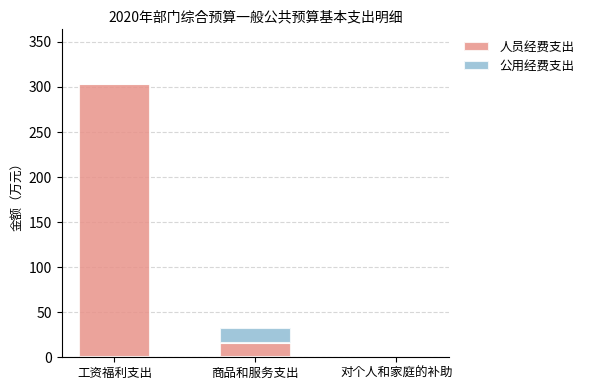

The value of 人员经费支出 at 商品和服务支出 is 16.4. True or false?

True